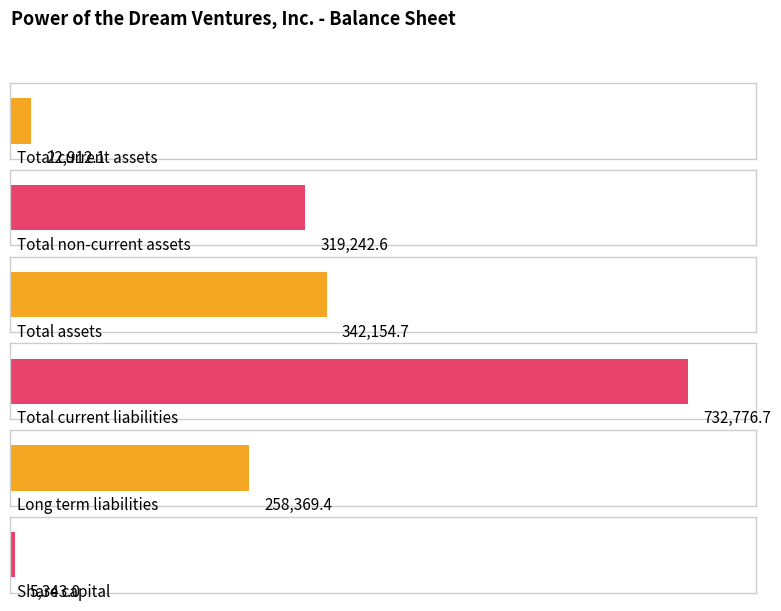

Reading right to left, what are all the values shown in this chart?

5343.0	258369.4	732776.7	342154.7	319242.6	22912.1